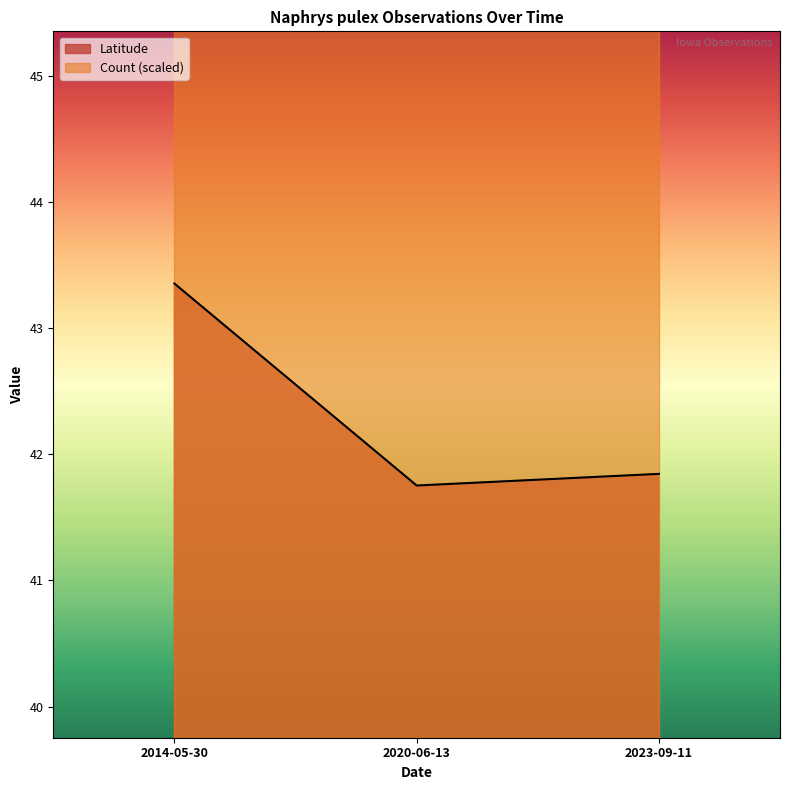

Rank the categories by value from highest to lowest.

2014-05-30, 2023-09-11, 2020-06-13